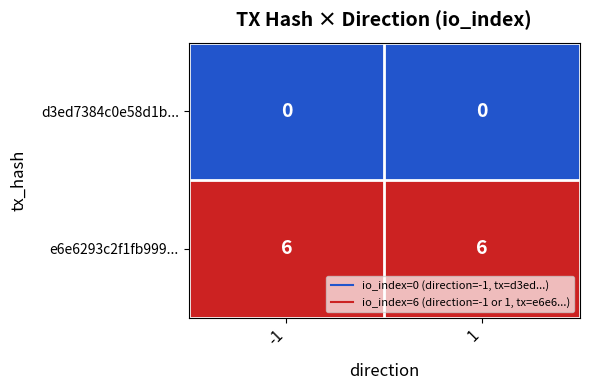

The value of e6e6293c2f1fb999... at -1 is 10. True or false?

False